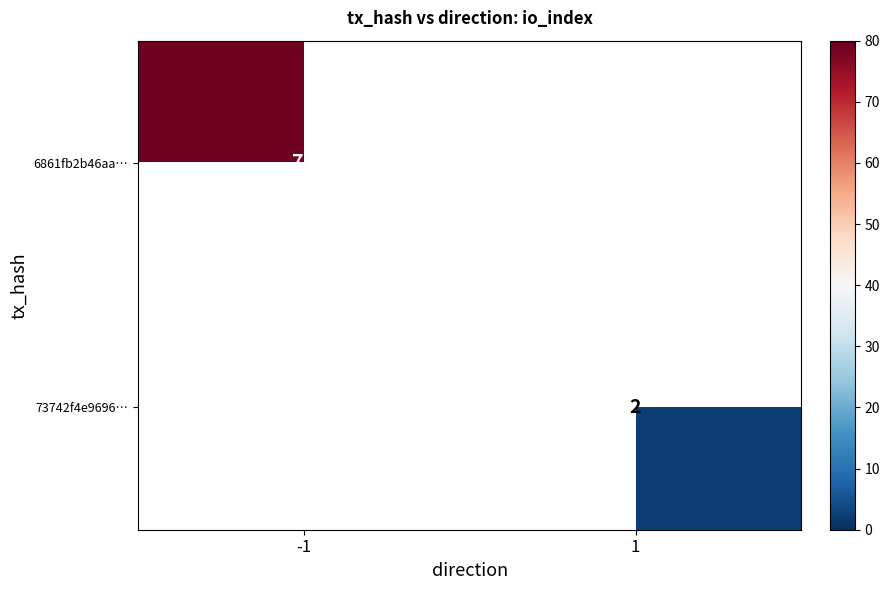

True or false: 6861fb2b46aa… has a value of 79 at -1.

True